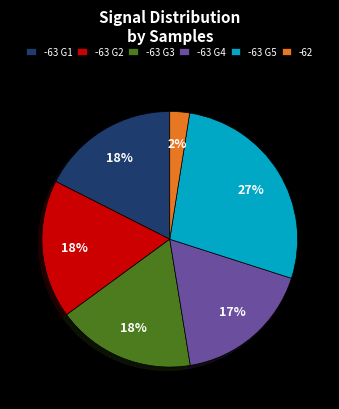

To the nearest percent, what portion does -63 G5 represent?

27%